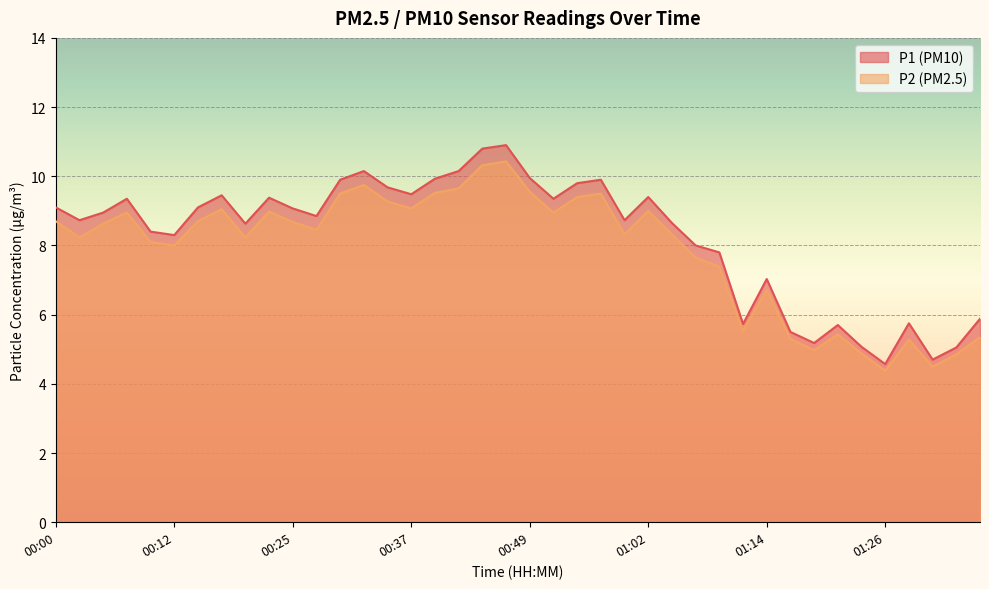

Which series has the widest spread of values?

P1